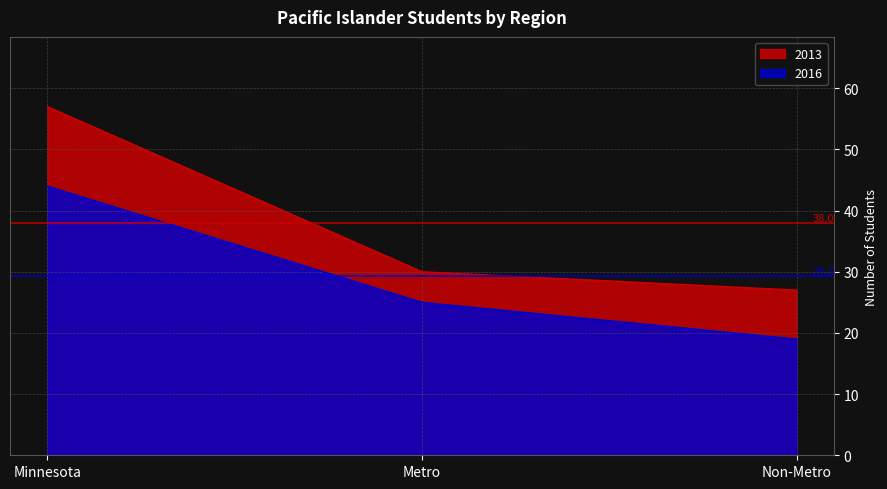

What value does the 2016 series have at Non-Metro, to the nearest 5?

20